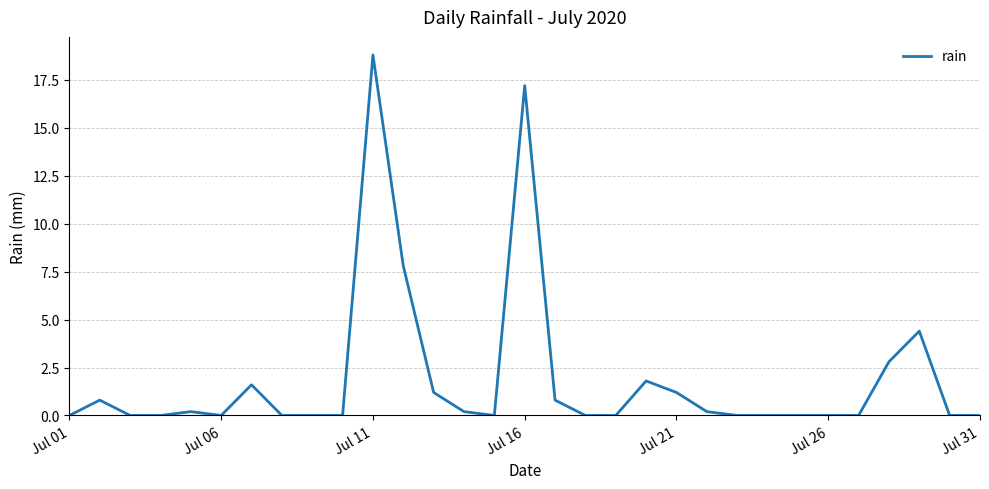

What is the maximum value shown in the chart?

18.8